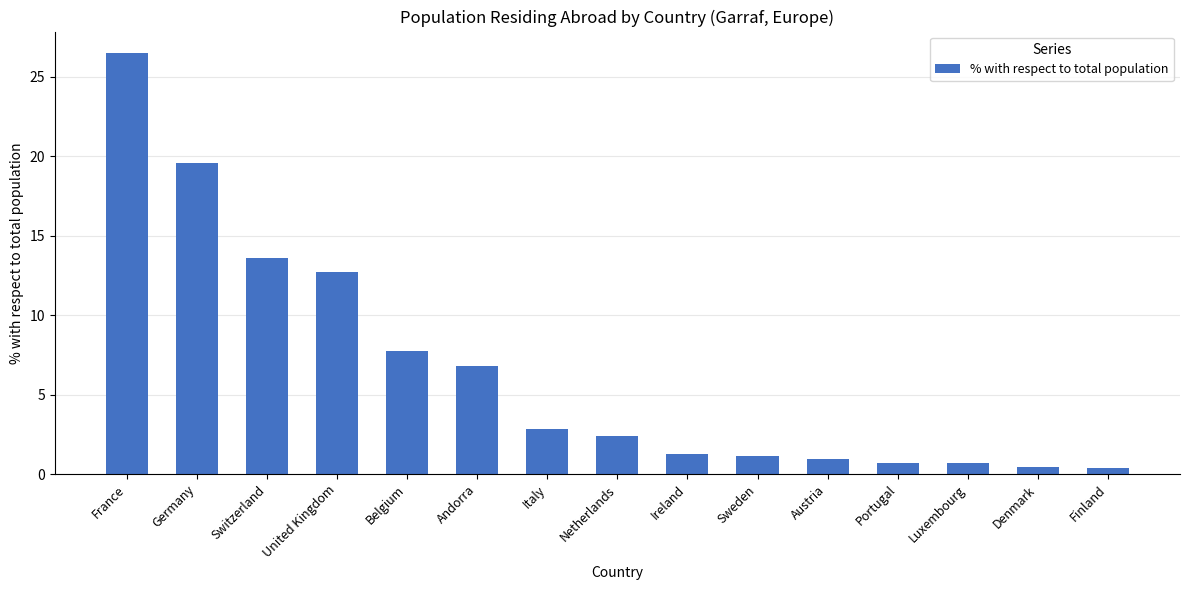

What is the approximate value at Sweden?

1.2